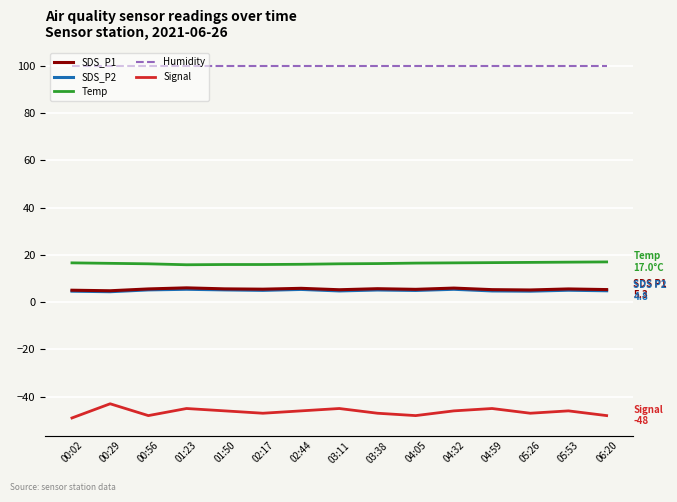

Which series has the largest total across all categories?

Humidity